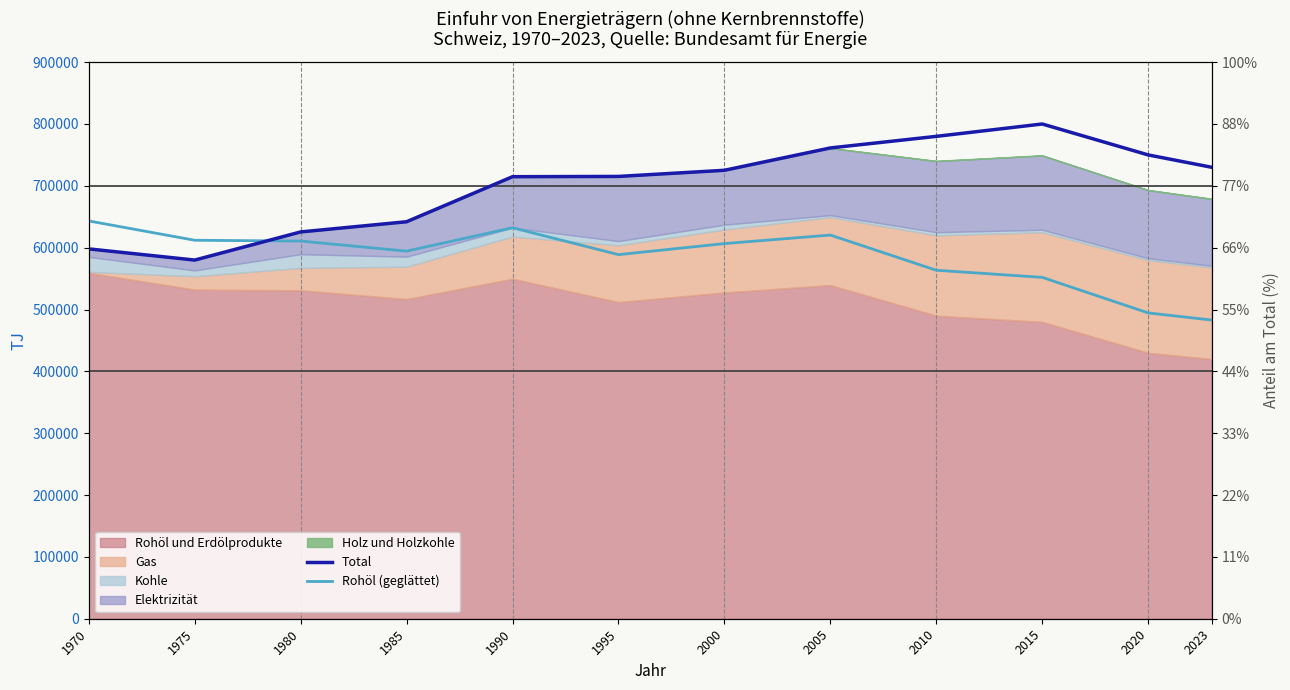

Between which two adjacent categories do Total and Rohöl (geglättet) first intersect?

1975 and 1980